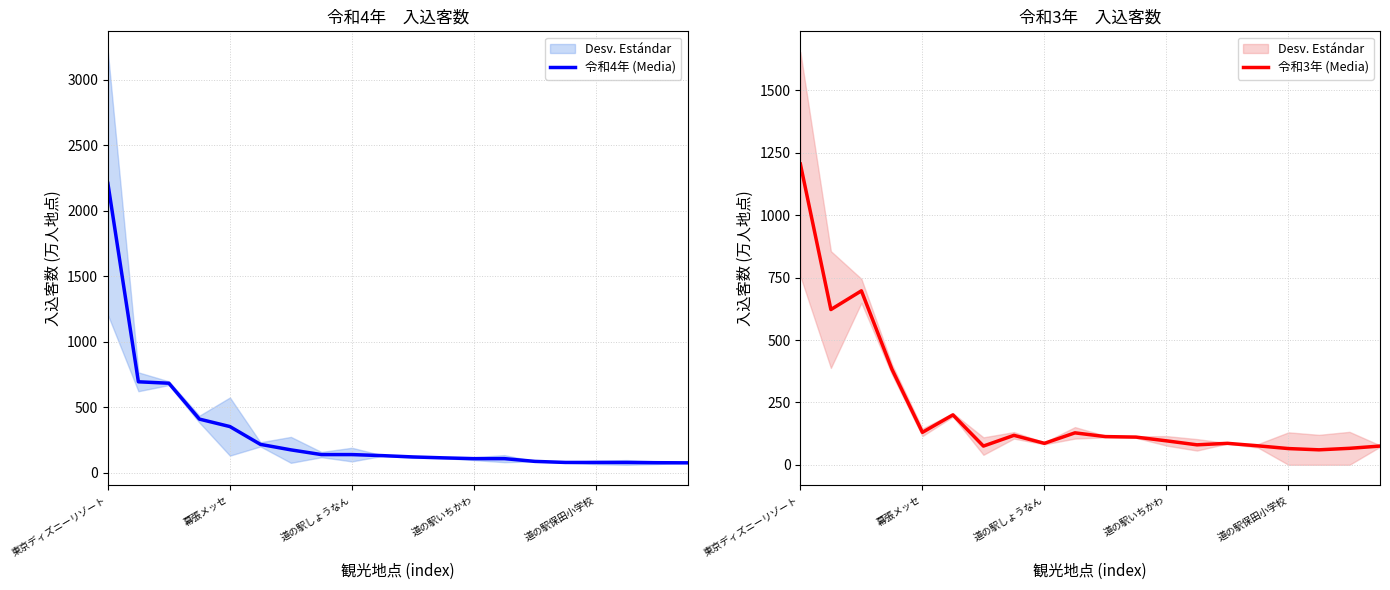

What is the minimum value for 令和4年 (Media)?

75